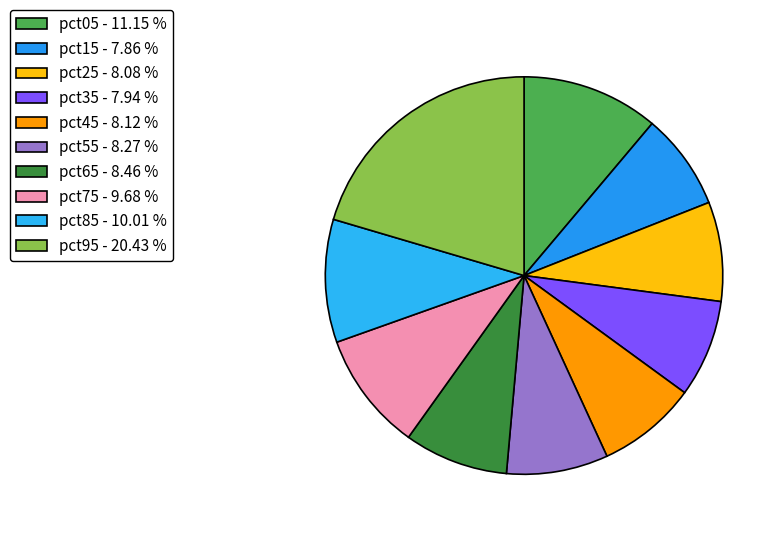

To the nearest percent, what is the combined percentage of pct35 and pct65?

16%